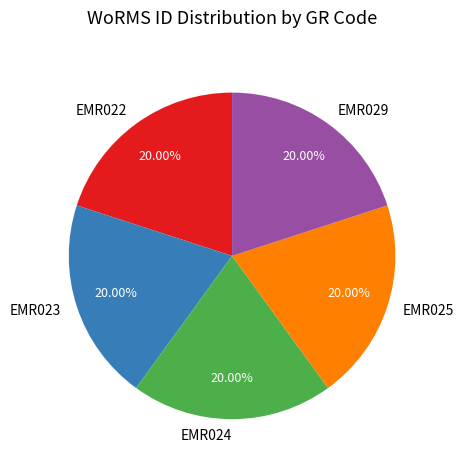

The EMR024 slice represents 20% of the pie. True or false?

True